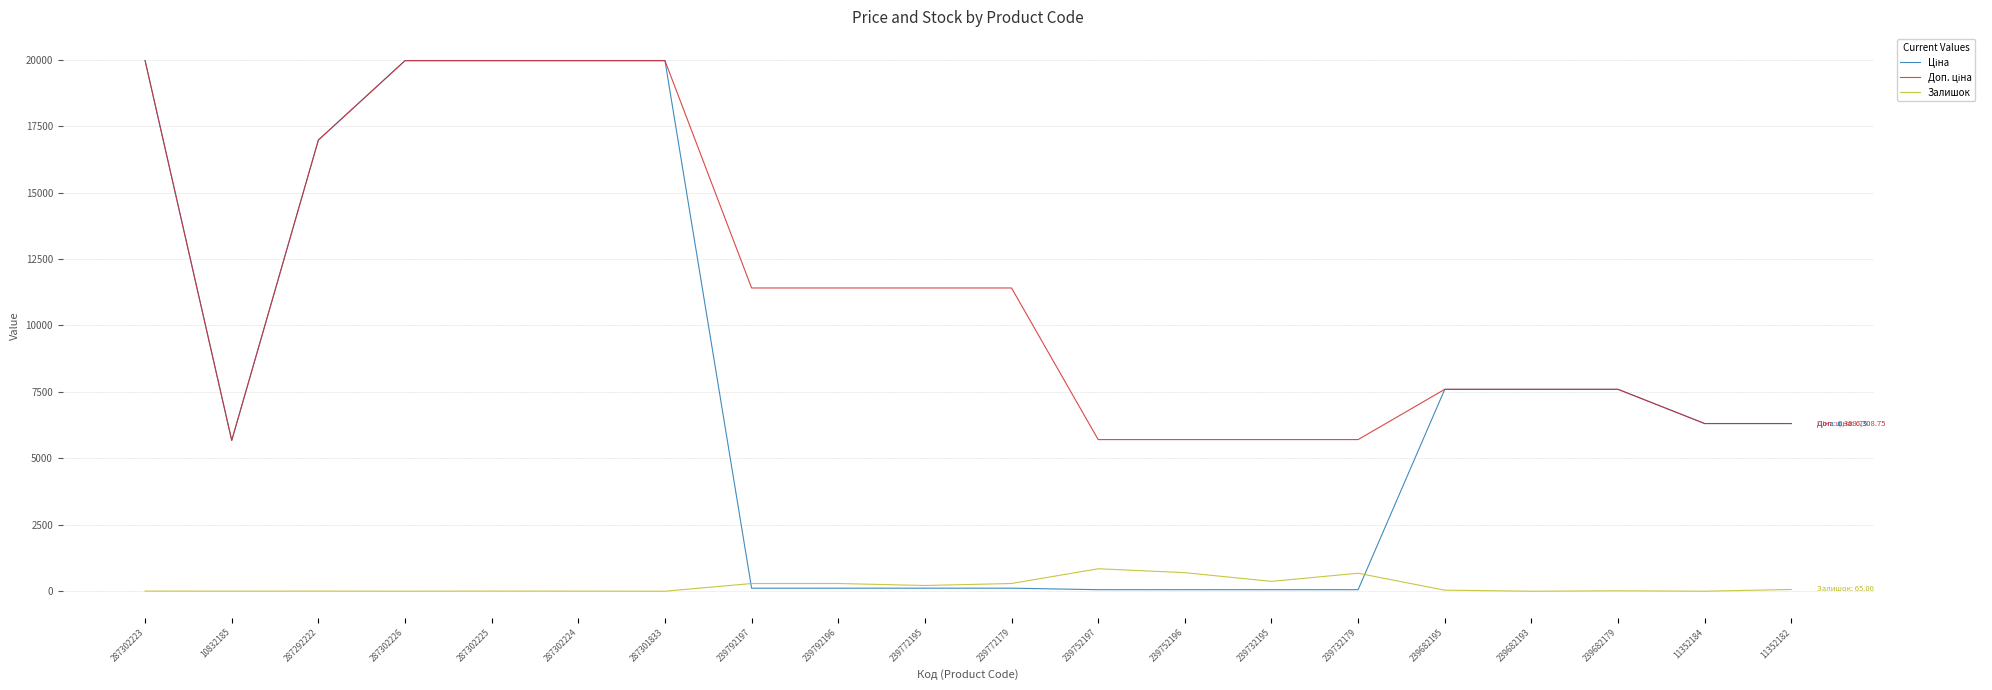

How many values in the Залишок series are below 39?

10